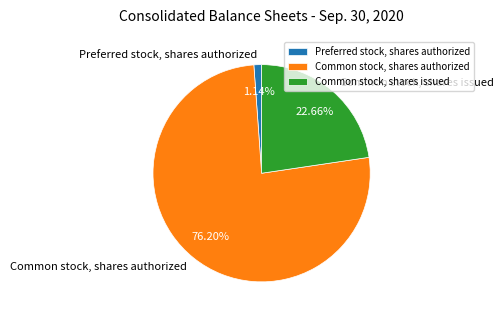

To the nearest percent, what percentage of the pie is Common stock, shares issued?

23%